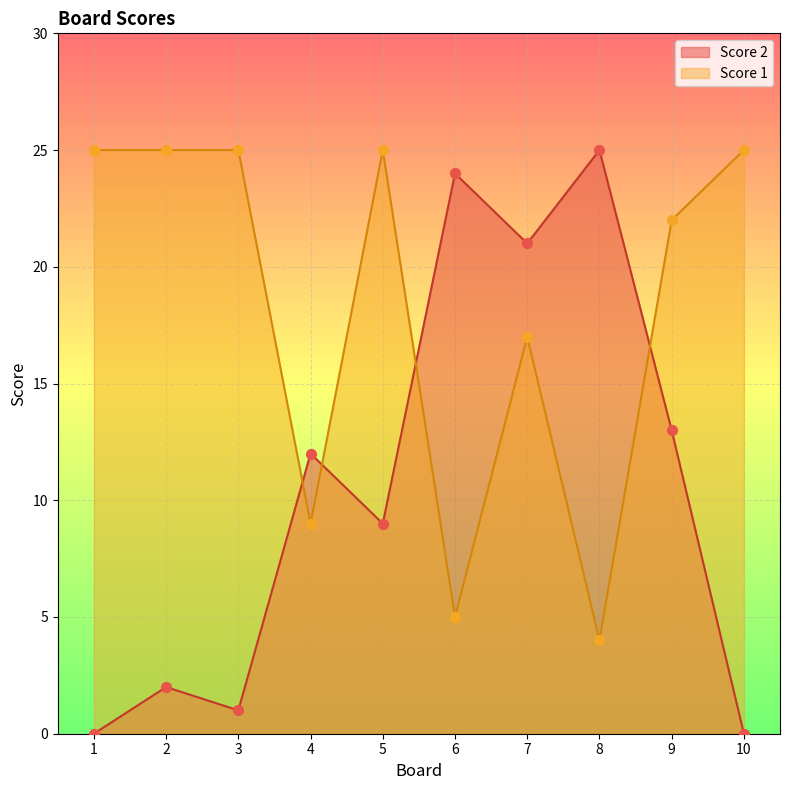

What is the total value across all series at 1?

25